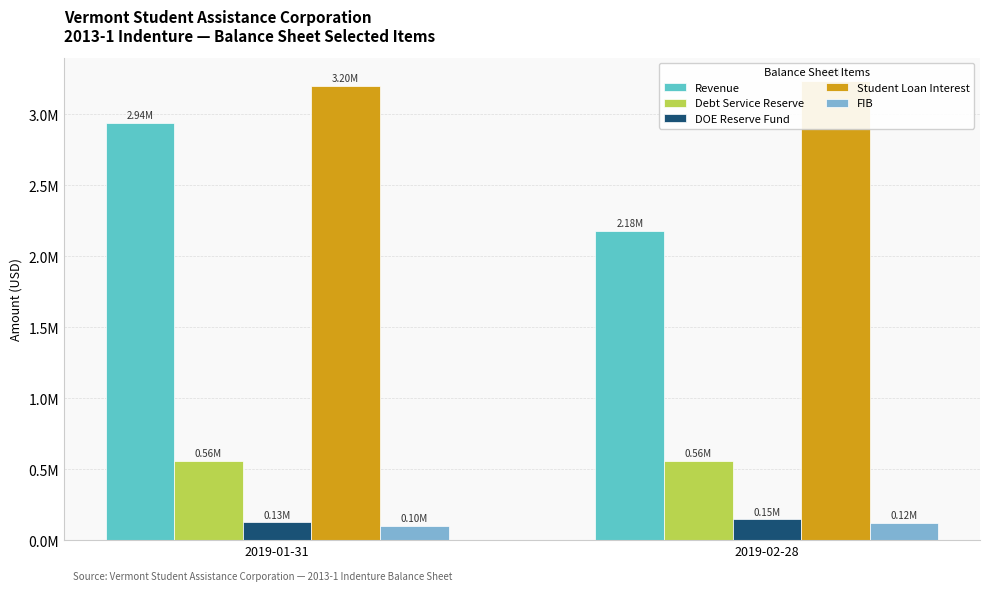

Between 2019-01-31 and 2019-02-28, which series saw the biggest shift?

Revenue